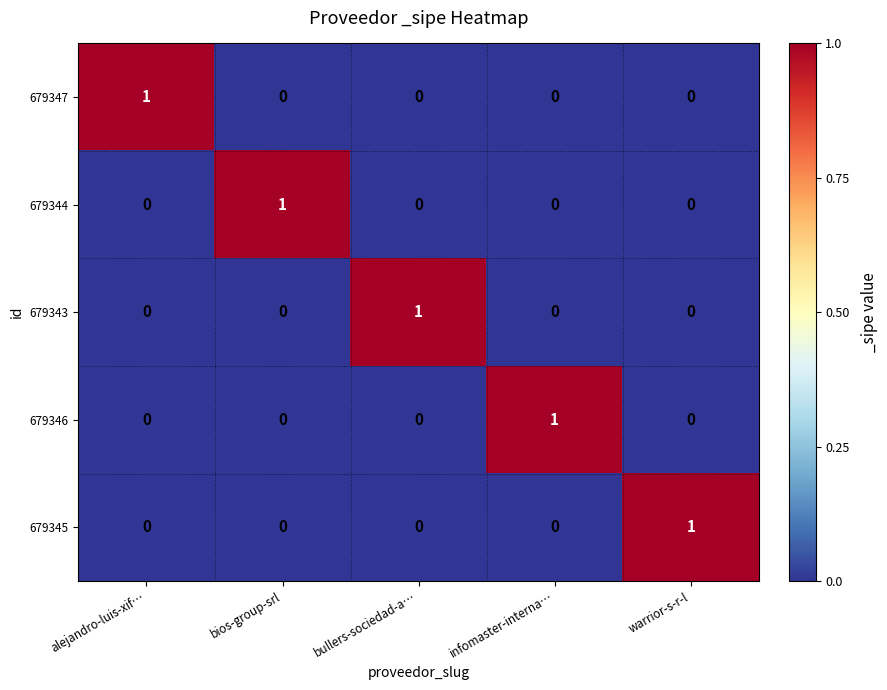

Is it true that 679344 equals 0 at warrior-s-r-l?

True